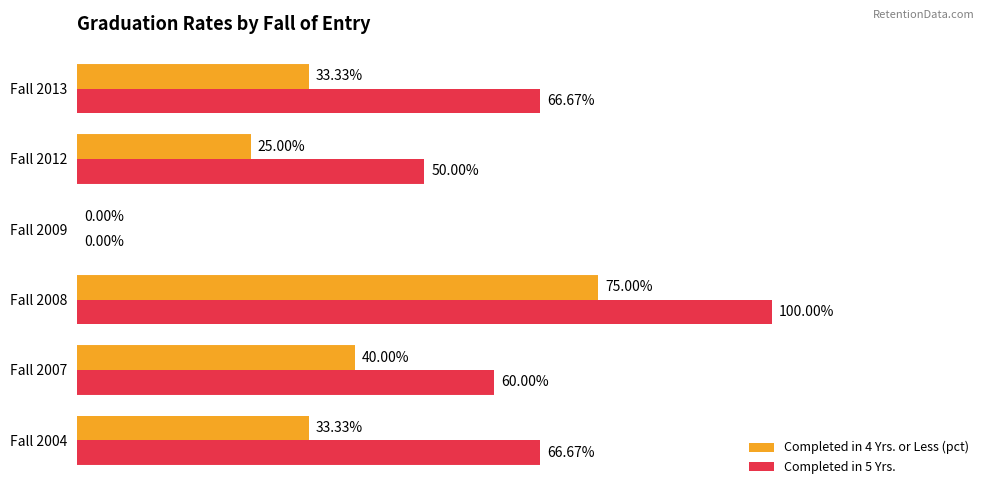

Between Fall 2004 and Fall 2009, which series saw the biggest shift?

Completed in 5 Yrs.